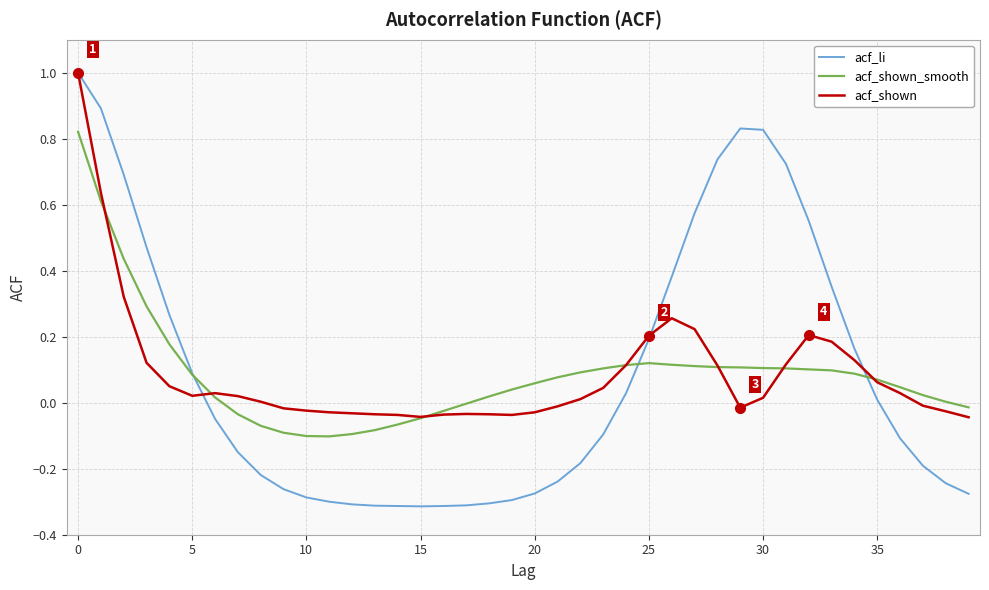

Which series has the widest spread of values?

acf_li